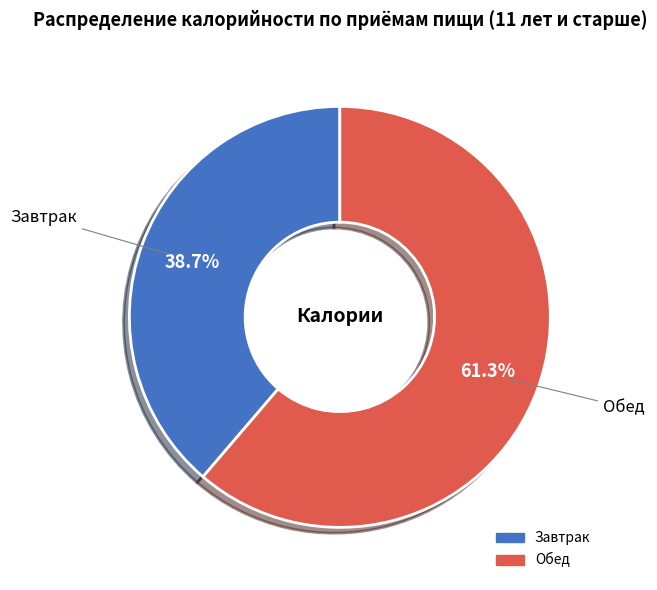

To the nearest percent, what portion does Завтрак represent?

39%